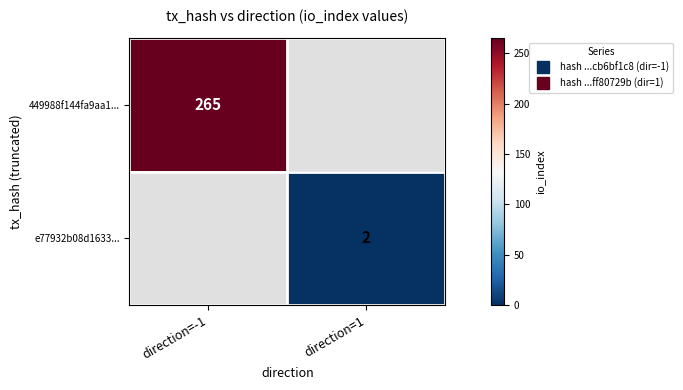

Between direction=1 and direction=-1, which is larger?

direction=-1